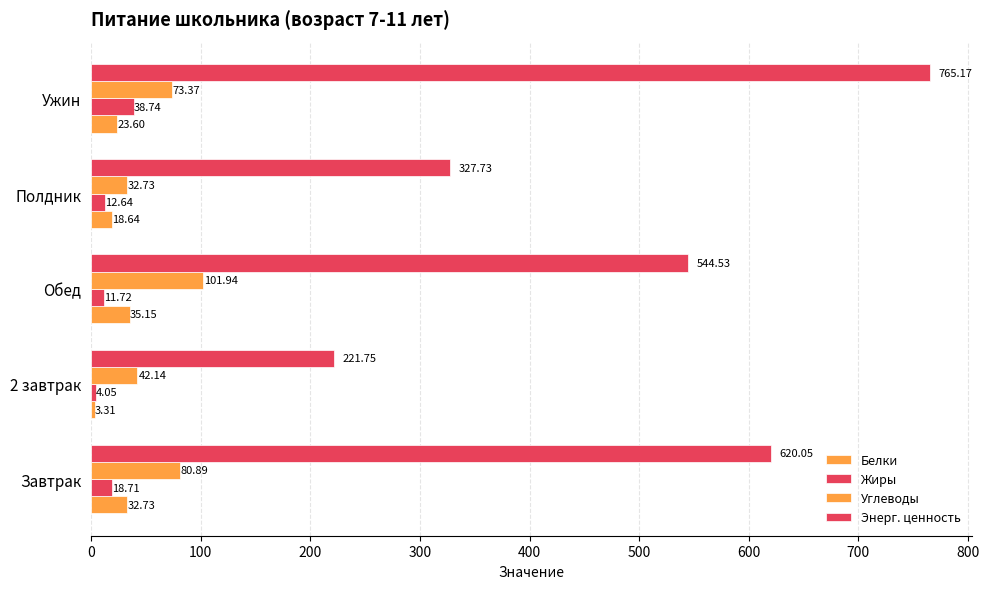

How many values in the Жиры series exceed 12?

3